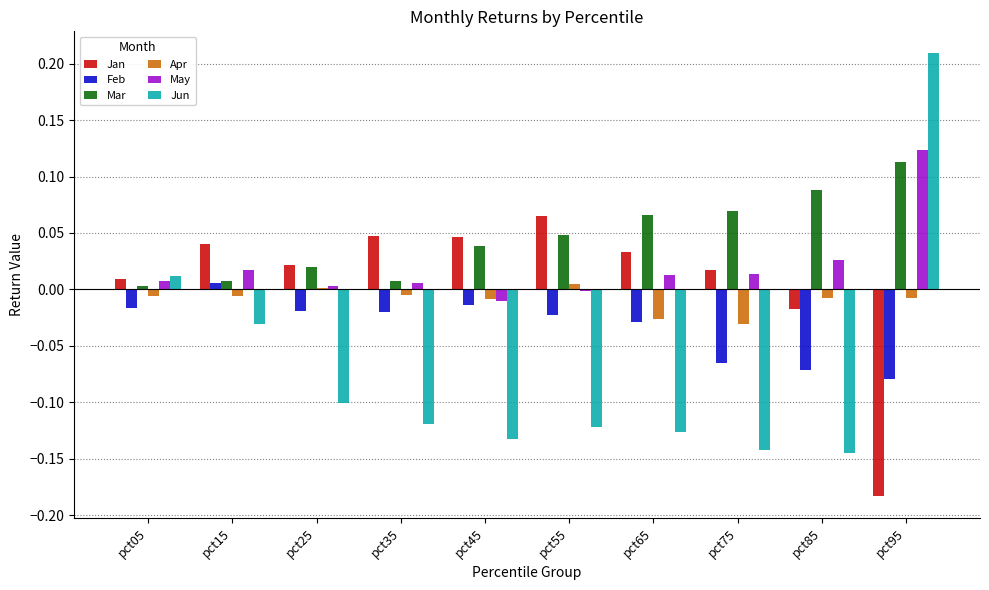

Is it true that Apr equals -0.0 at pct45?

True